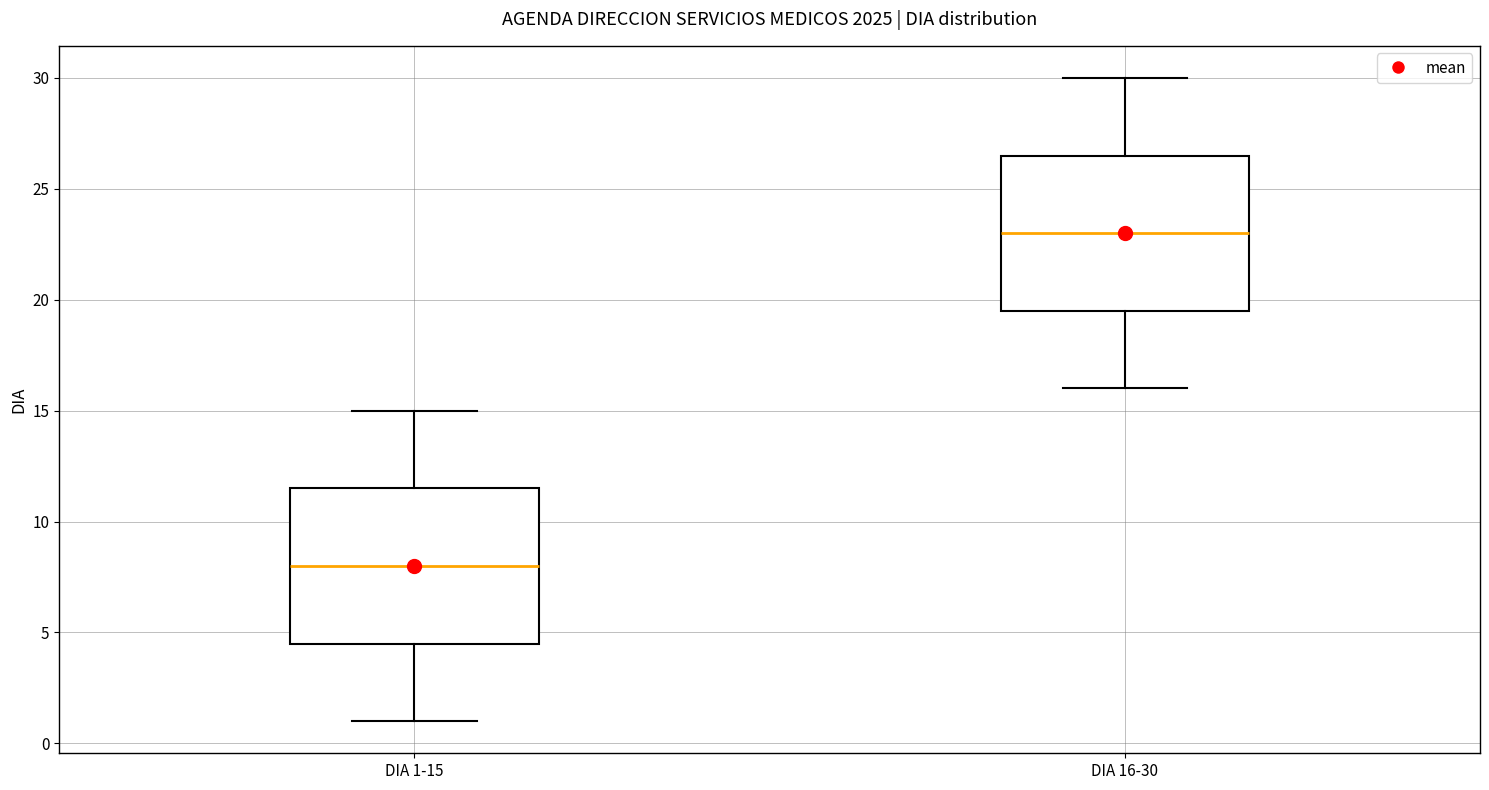

Reading left to right, transcribe this box plot: for each box, give where its median line is, the range the box spans, and where its two whiskers end, as read against the y-axis. The values are not printed on the chart, so give them approximately, as read against the axis.

DIA 1-15: median 8.0, box 4.5 to 11.5, whiskers 1.0 to 15.0
DIA 16-30: median 23.0, box 19.5 to 26.5, whiskers 16.0 to 30.0